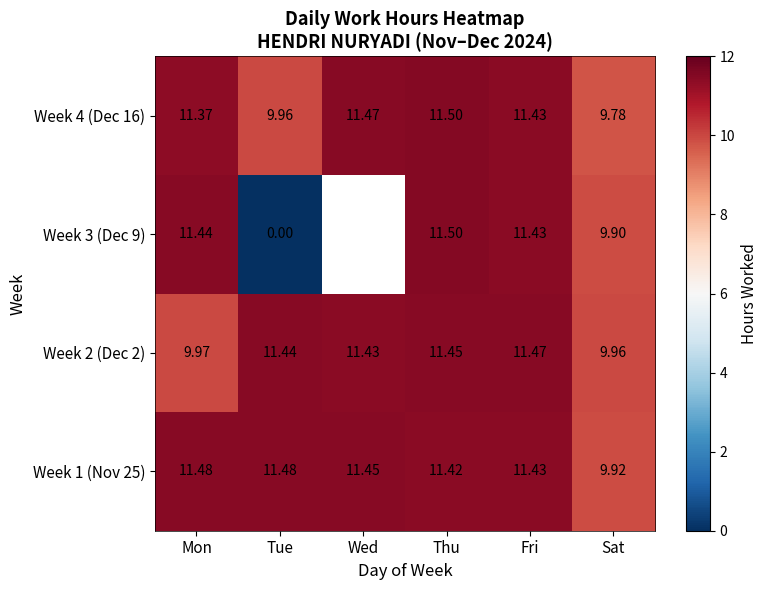

Where does the Week 1 (Nov 25) series first go above 11?

Mon